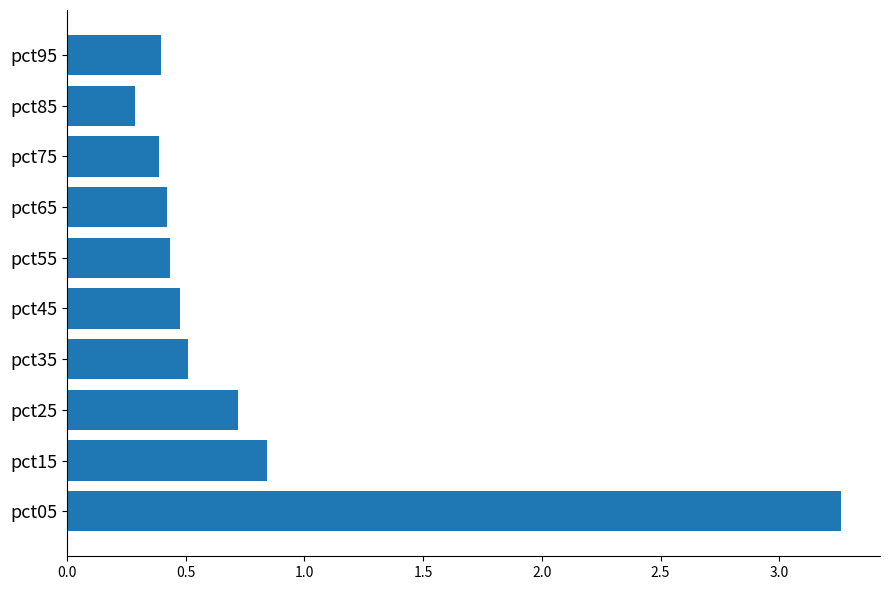

What is the approximate value at pct45?

0.5